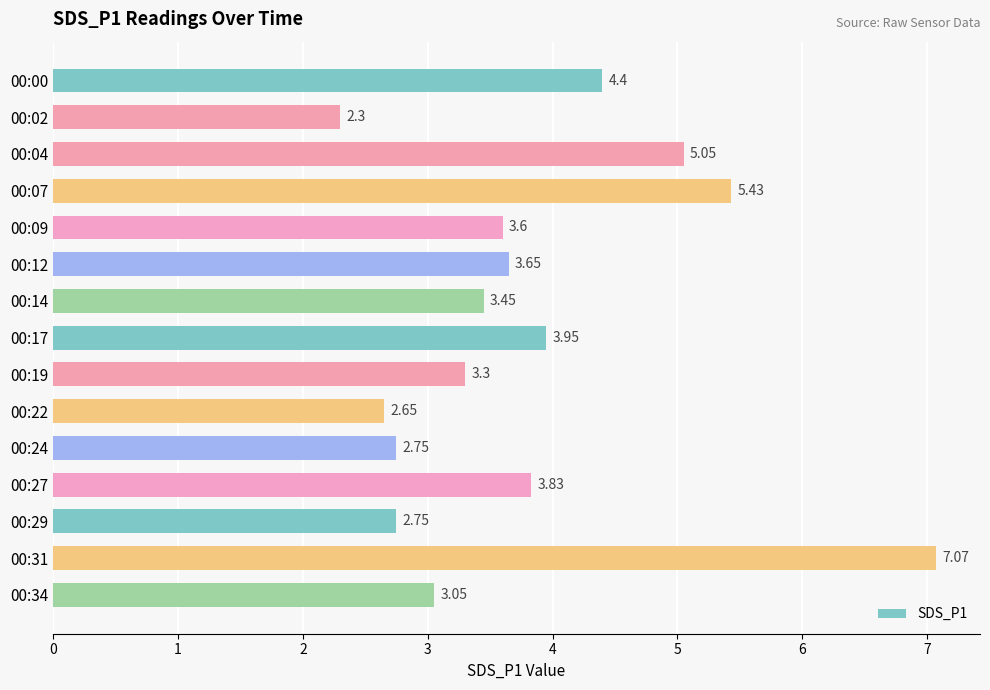

What is the change in value from 00:12 to 00:22?

-1.0